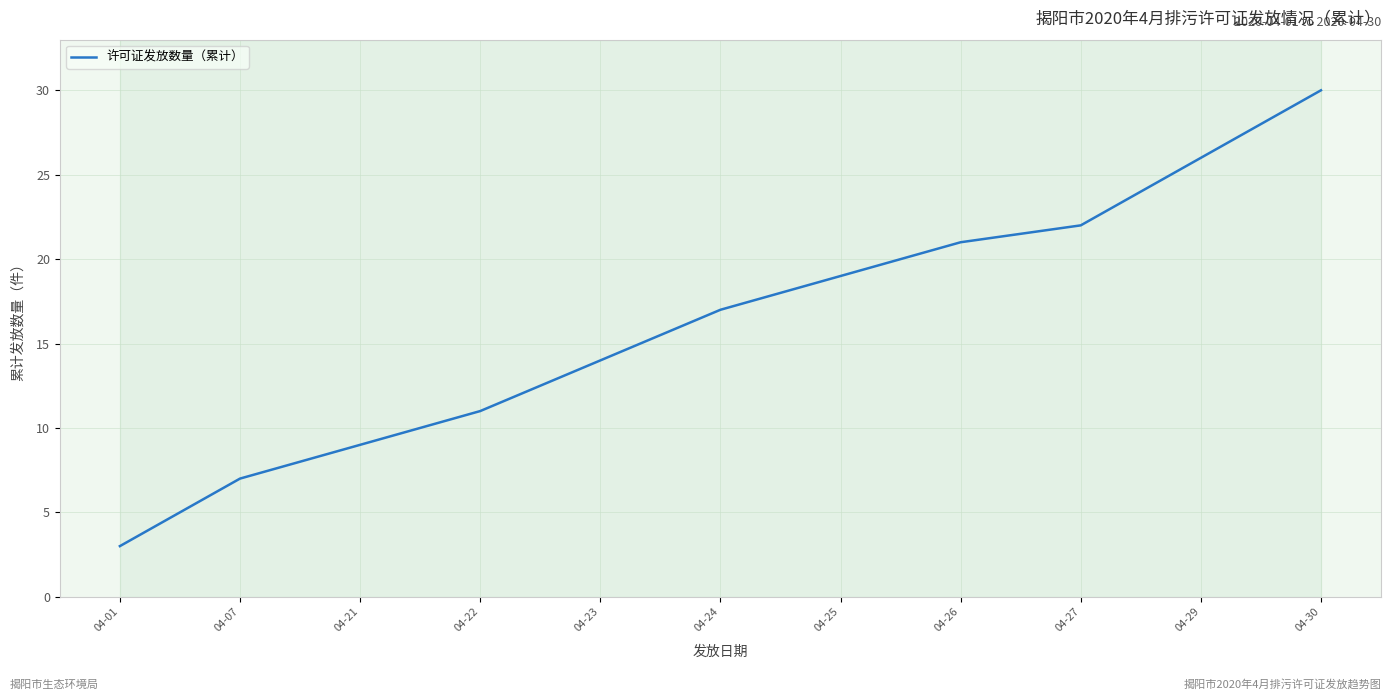

Which category has the highest value across all series?

04-30